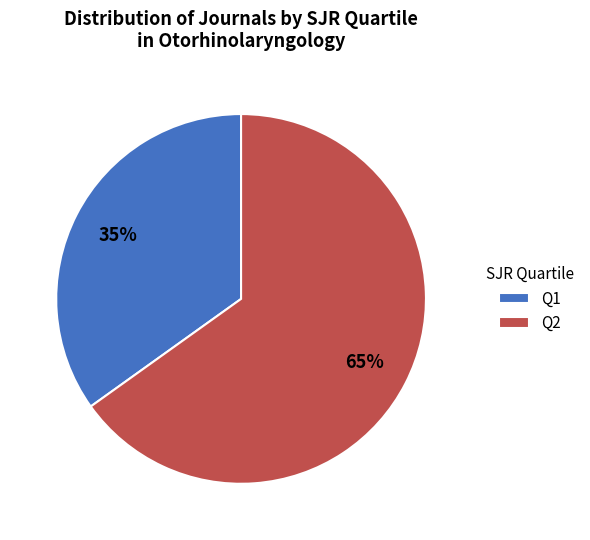

How many slices are in this pie chart?

2